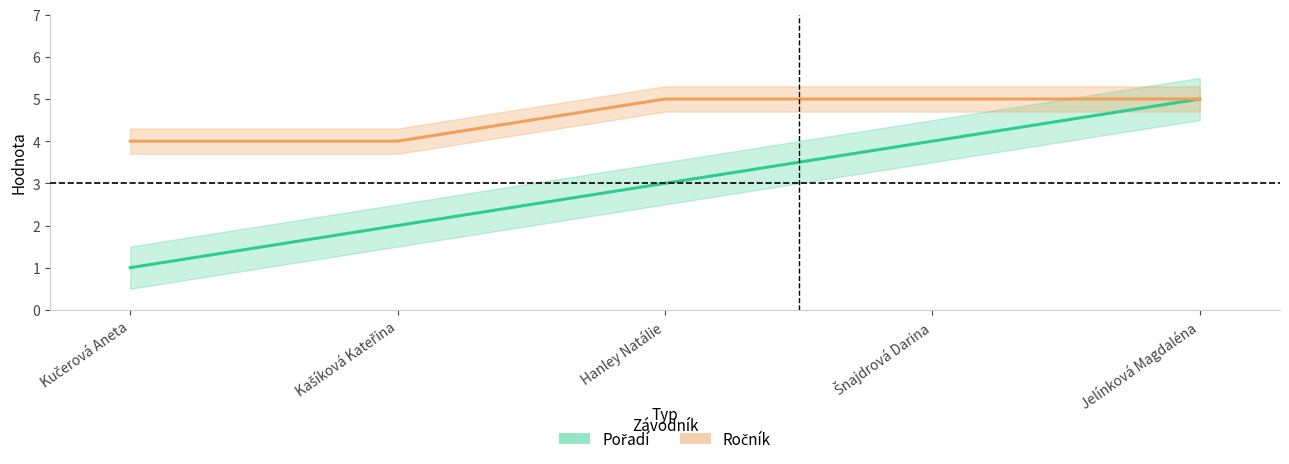

What is the total value across all series at Jelínková Magdaléna?

10